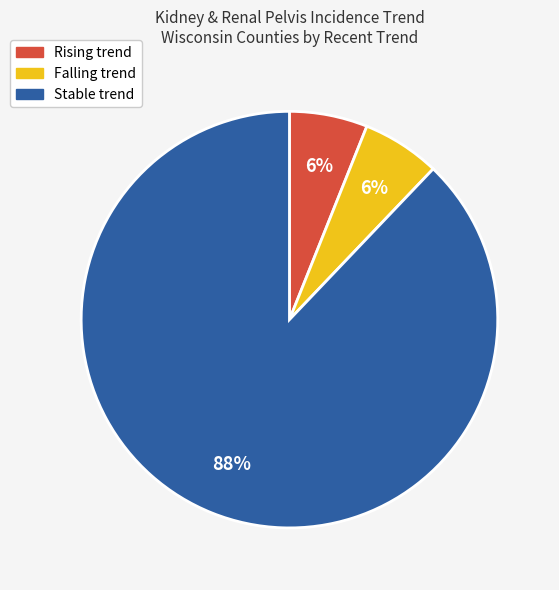

To the nearest percent, what is the average slice percentage?

33%